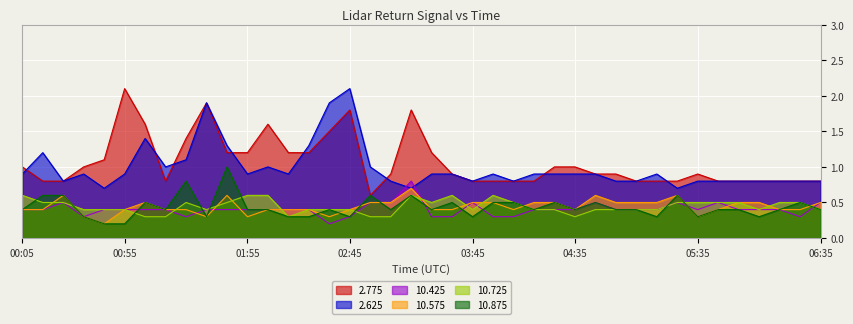

At which label does 2.625 reach its peak?

02:45